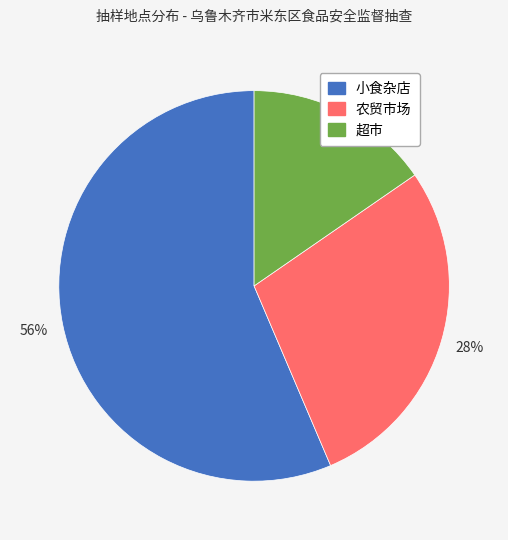

How many segments does this pie chart have?

3